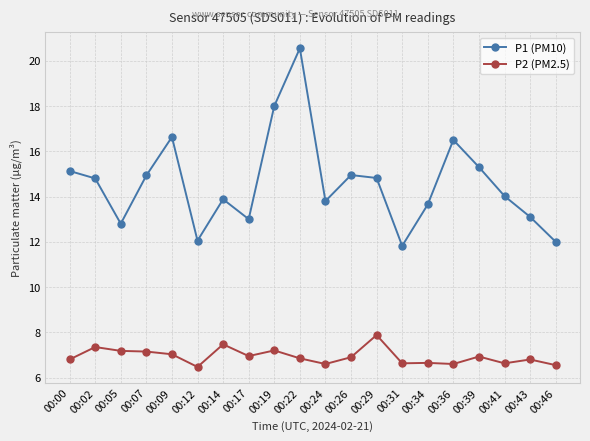

Is it true that P2 (PM2.5) equals 6.7 at 00:34?

True